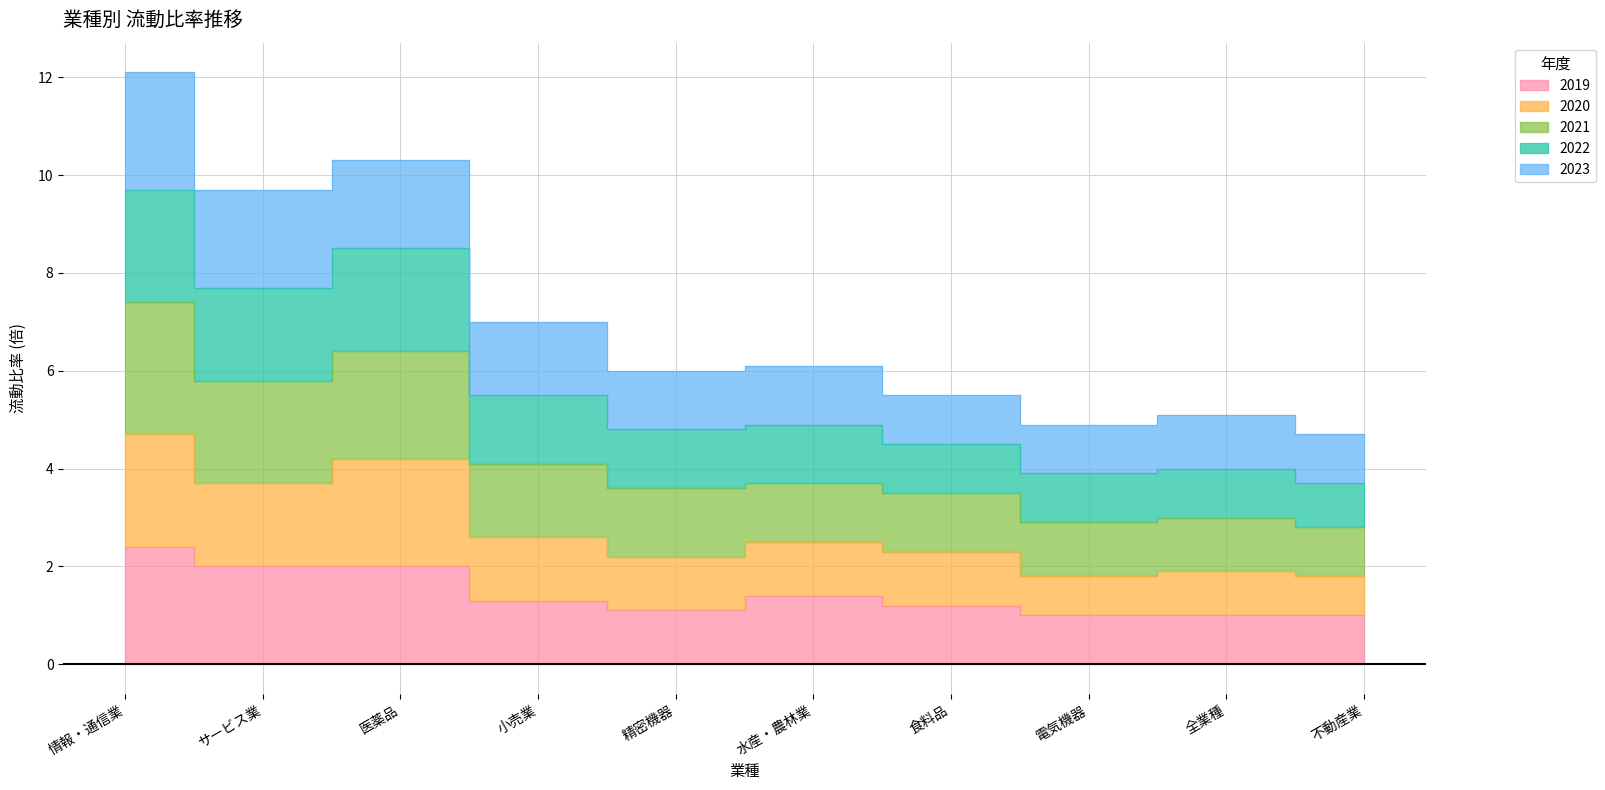

True or false: 2021 and 2022 intersect in this chart.

False